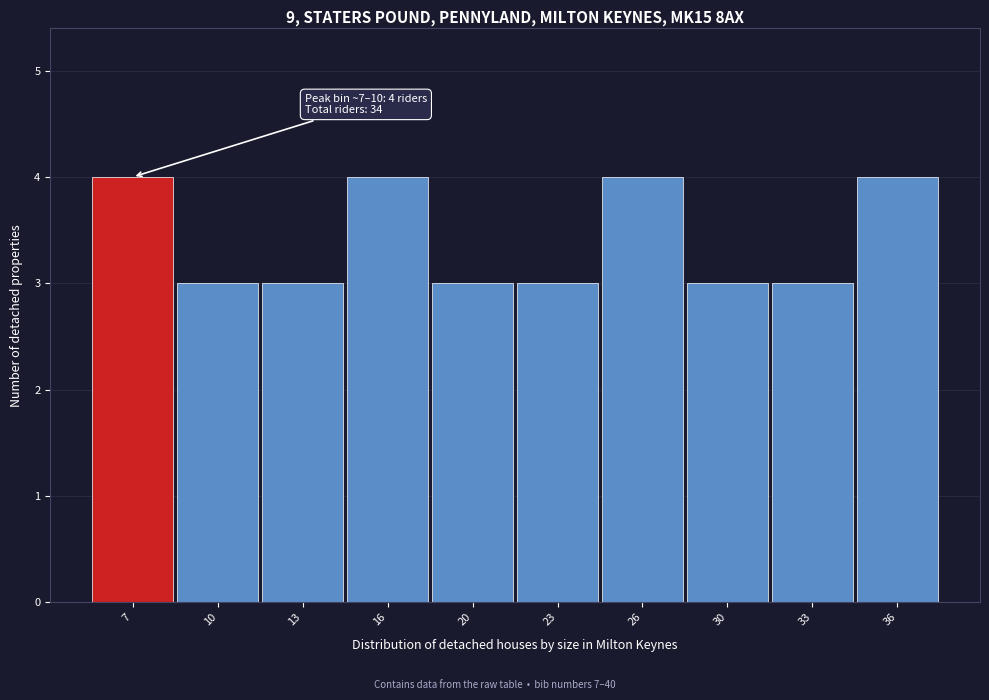

Reading left to right, transcribe all the data shown in this chart.

4	3	3	4	3	3	4	3	3	4